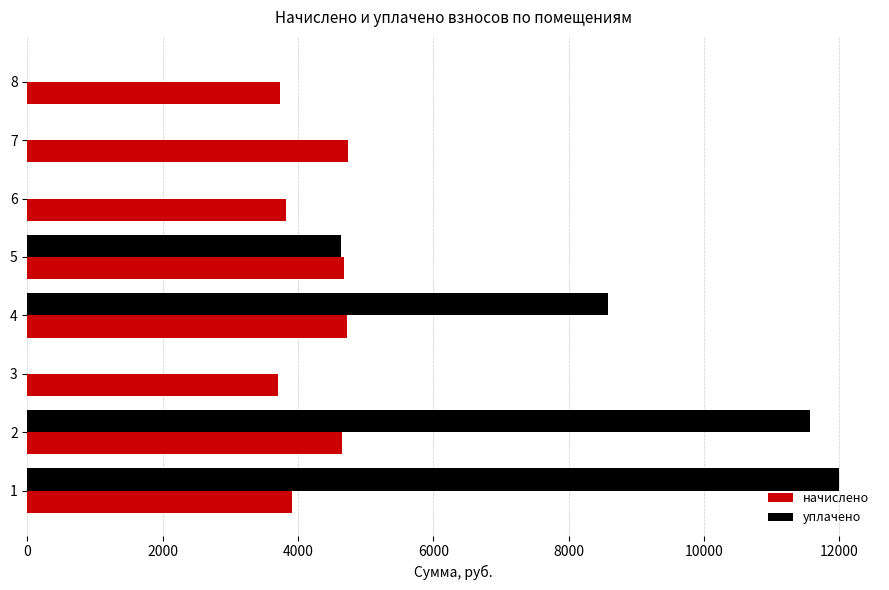

The value of уплачено at 1 is 12000.0. True or false?

True